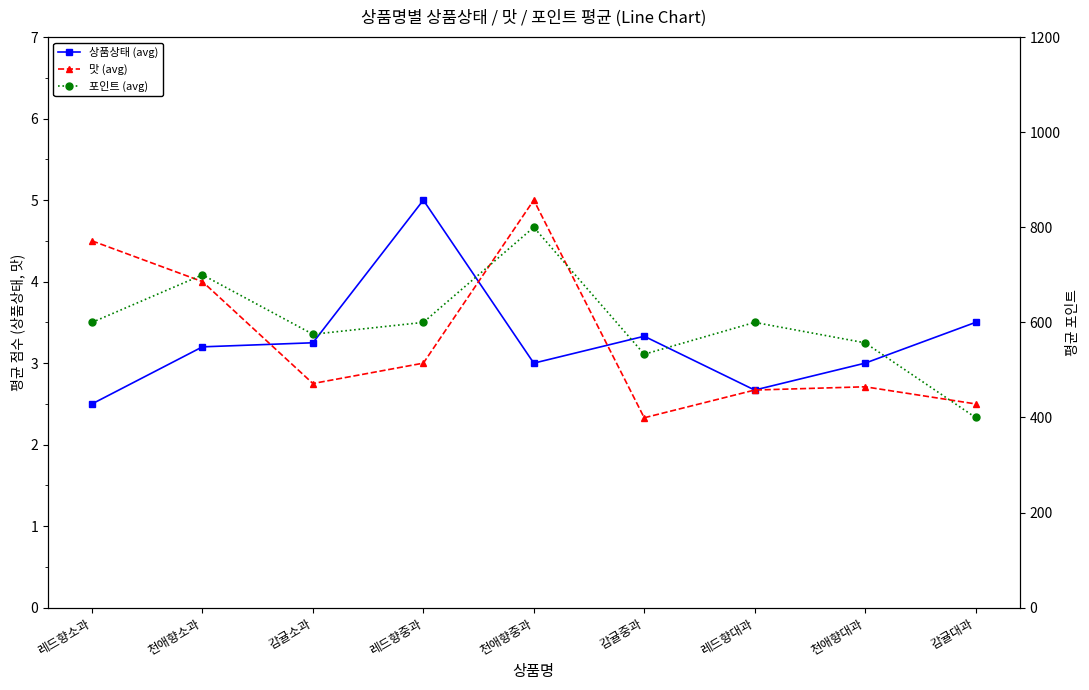

At which label does 상품상태 (avg) reach its peak?

레드향중과